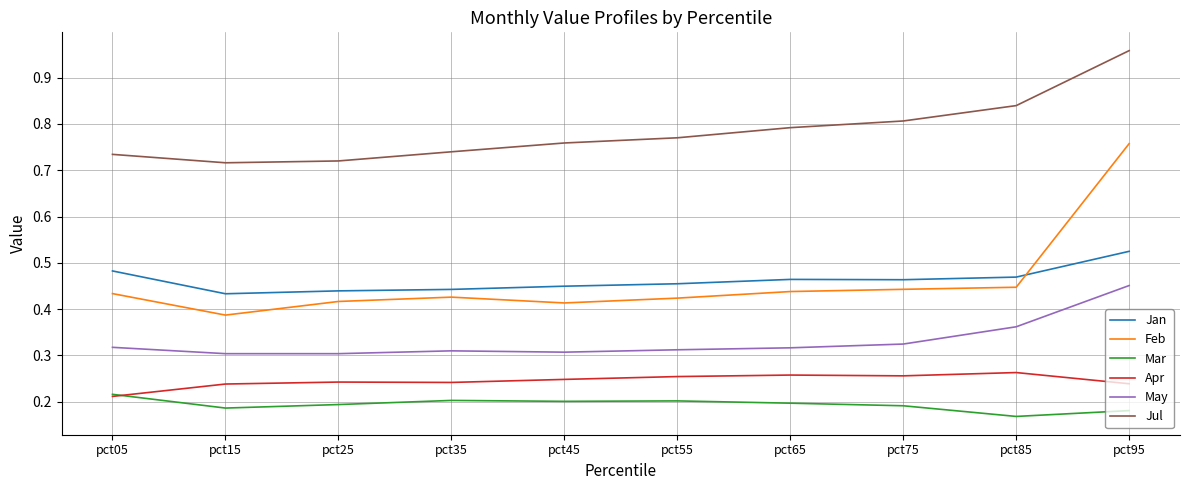

Which series has the widest spread of values?

Feb